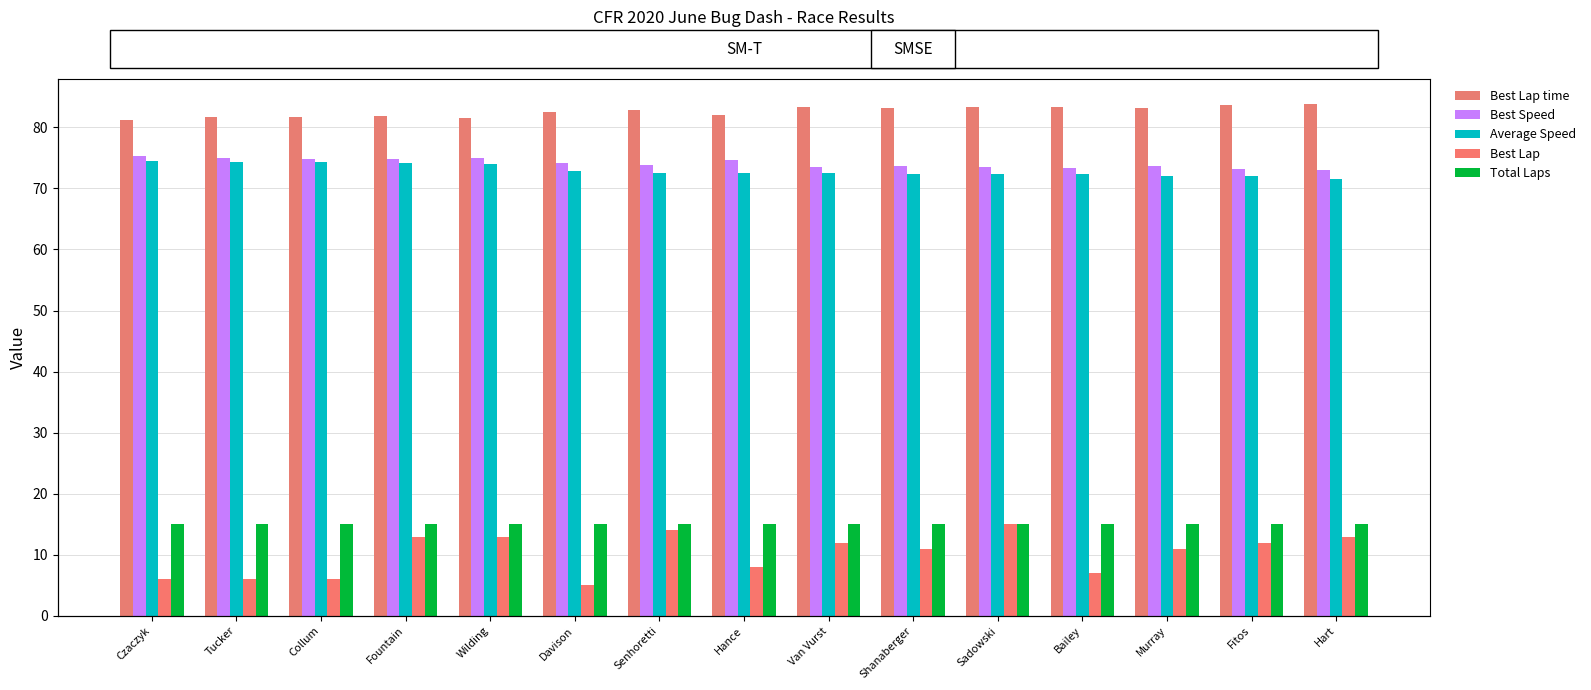

How many data points does each series have?

15